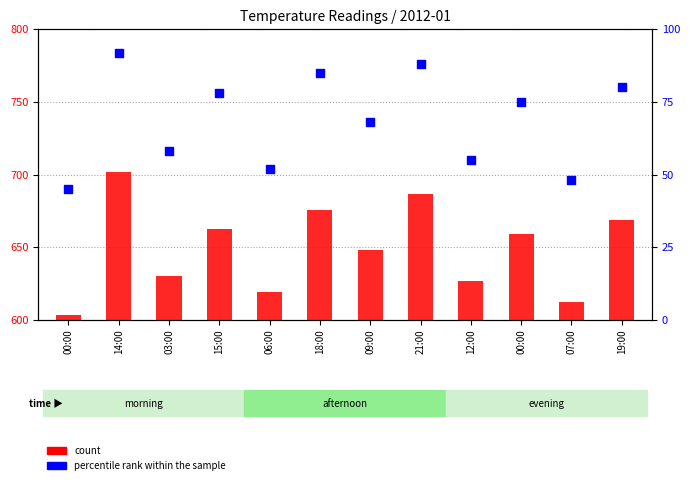

Which series has the largest Y range (max minus min)?

count